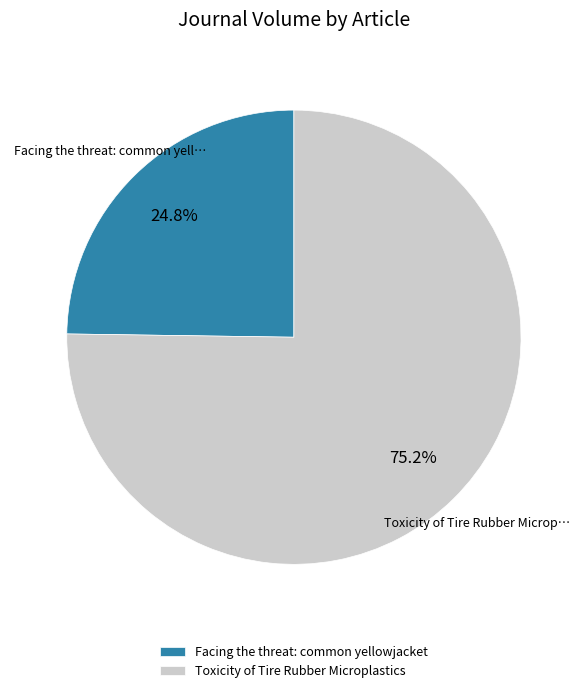

To the nearest percent, what is the average slice percentage?

50%